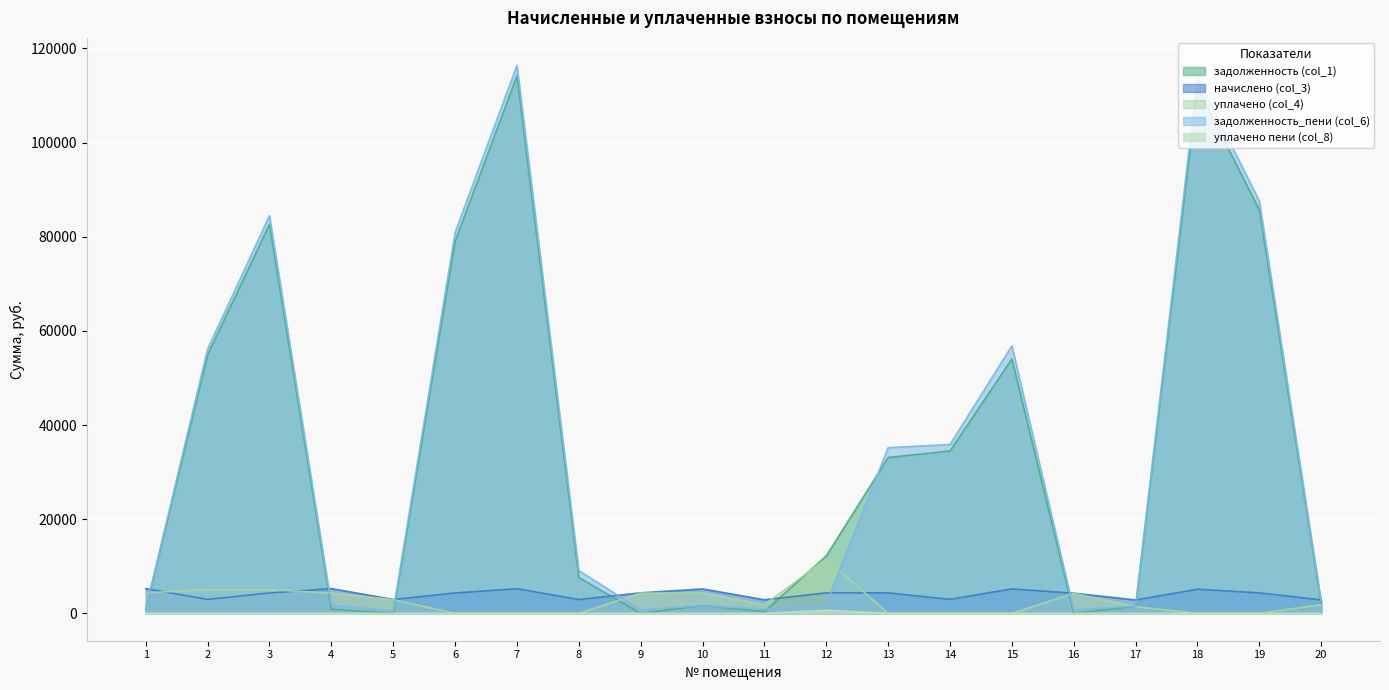

Between 8 and 14, which series saw the biggest shift?

задолженность (col_1)